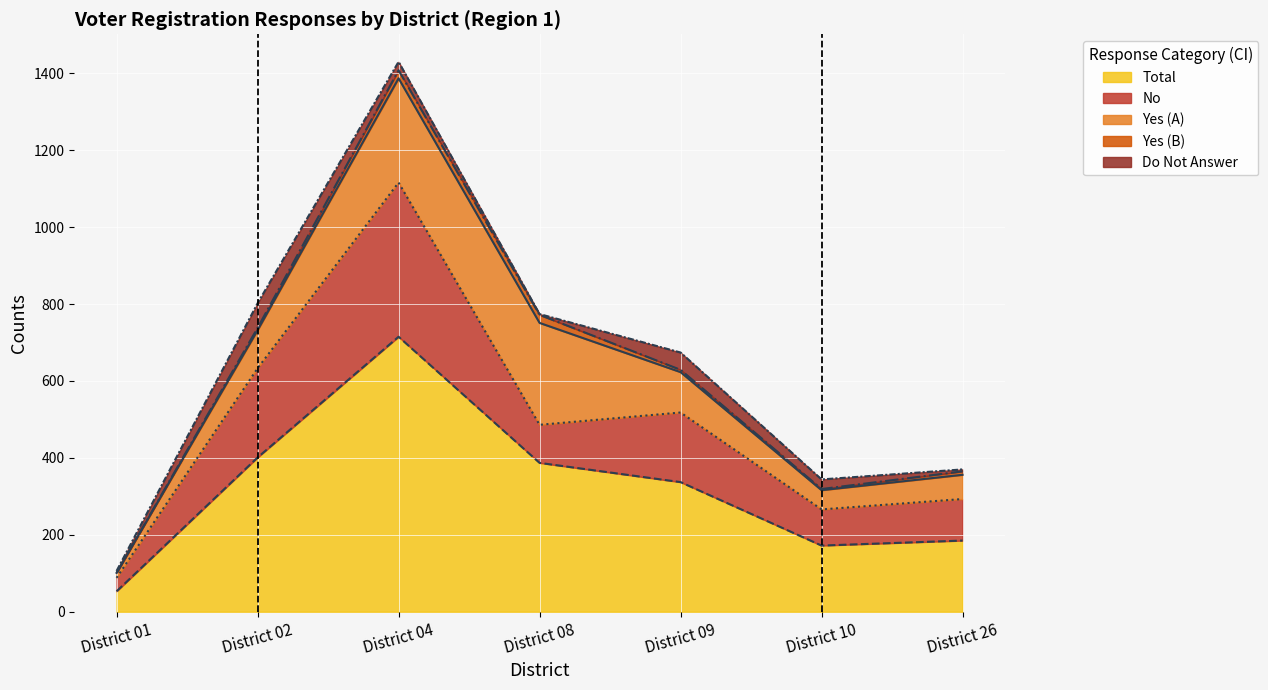

What is the total value across all series at District 01?

449